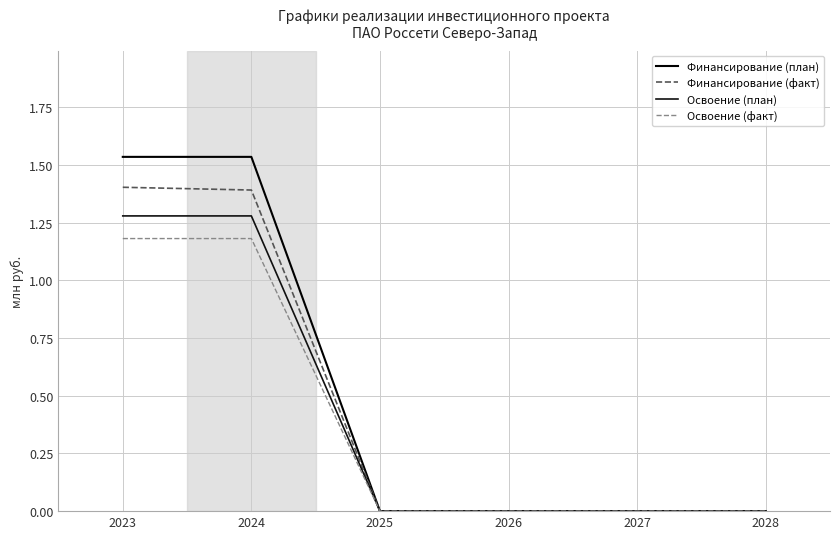

Is this an area chart (filled region under the line)?

No